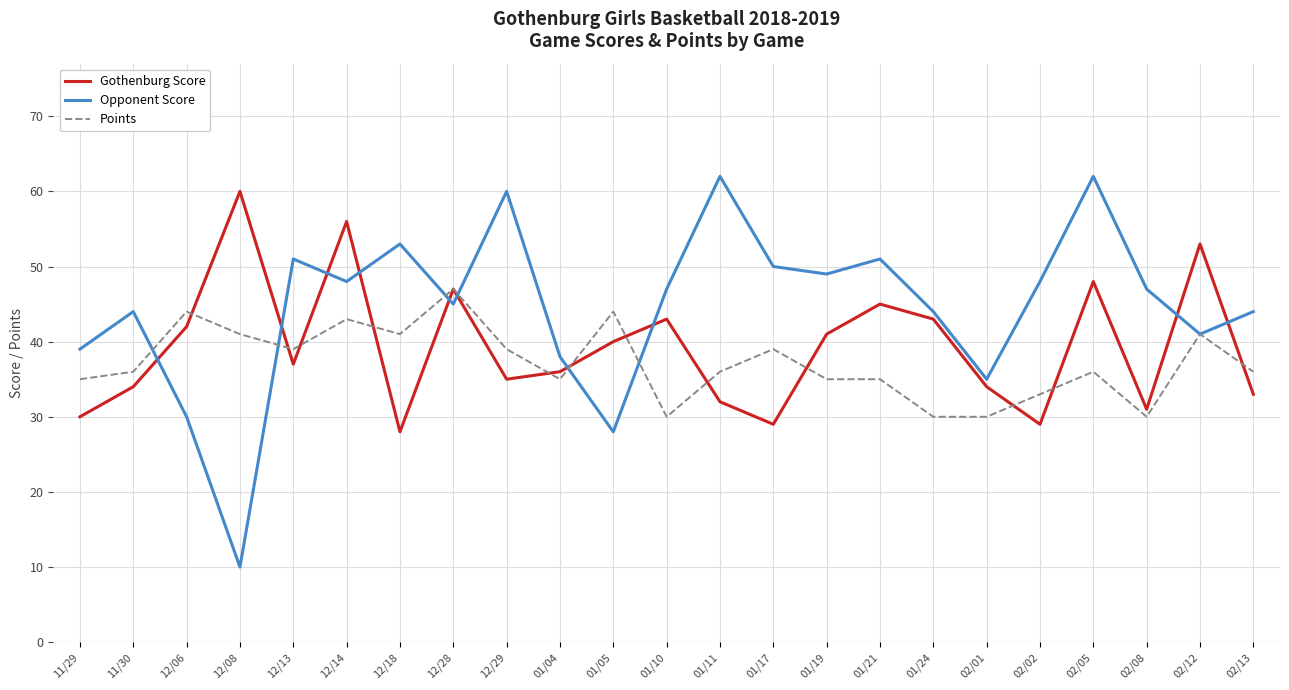

What is the total value across all series at 02/13?

113